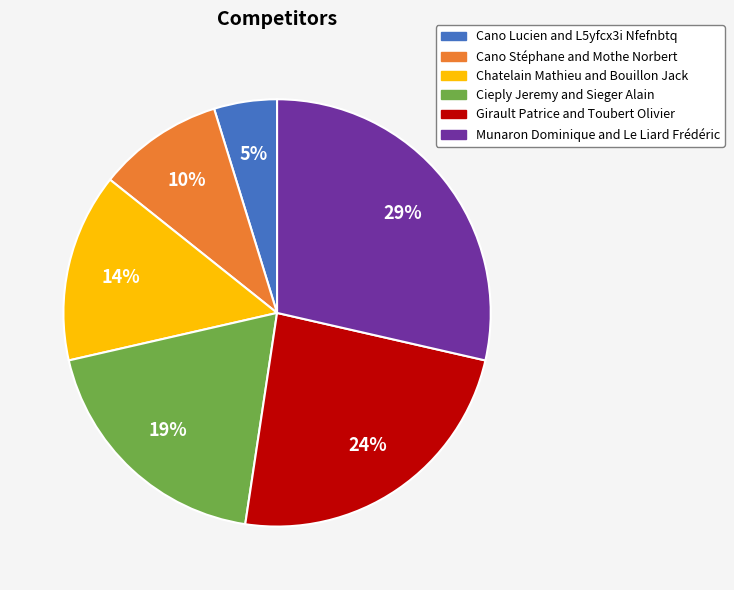

To the nearest percent, what percentage of the pie is Munaron Dominique and Le Liard Frédéric?

29%